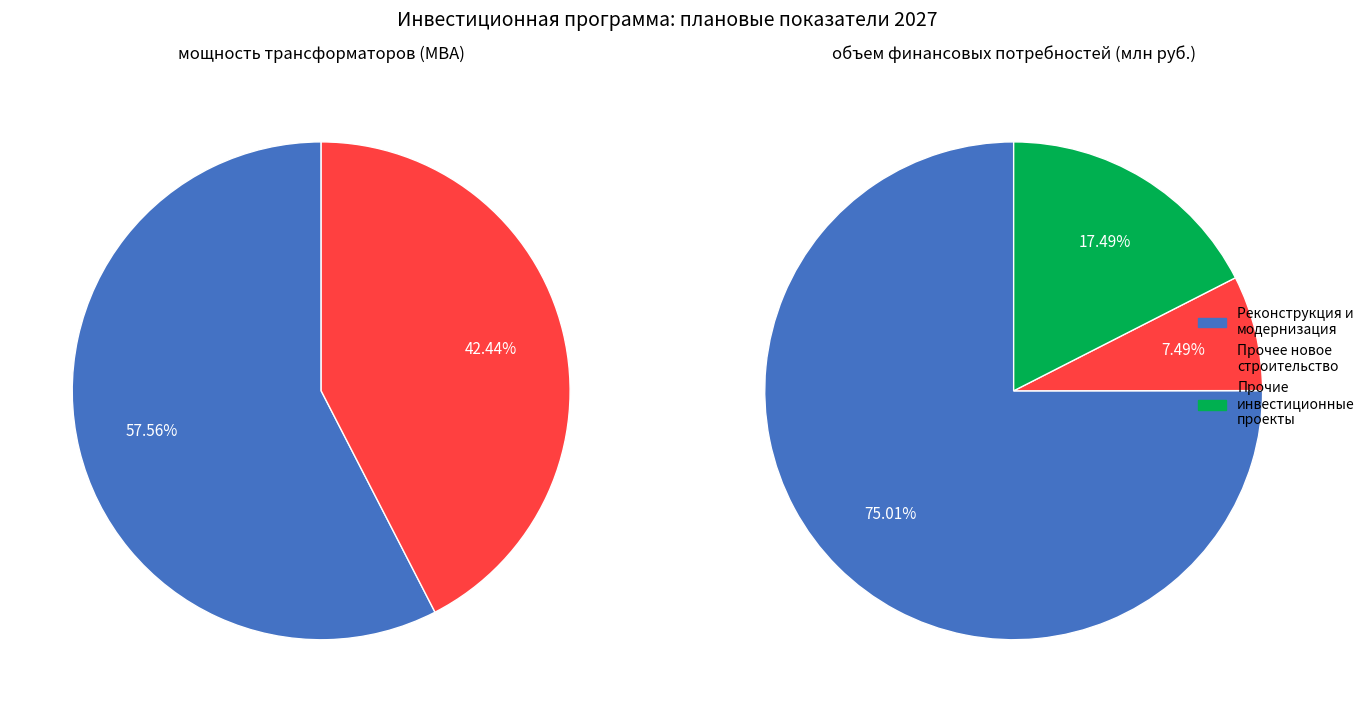

Do Технологическое присоединение, всего and Прочее новое строительство объектов электроэнергетики together represent more than half of the pie?

No